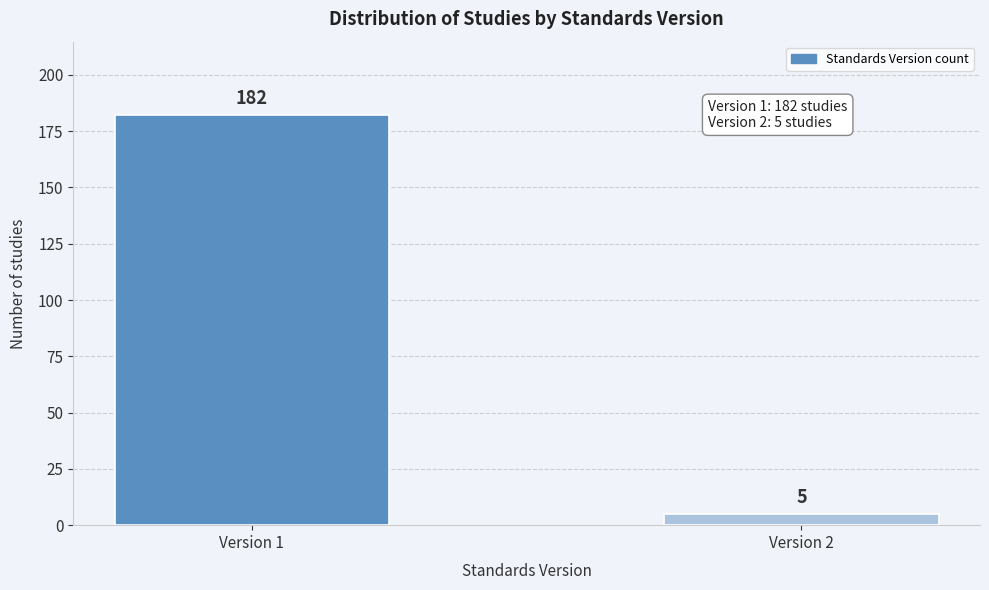

Reading left to right, transcribe all the data shown in this chart.

182	5